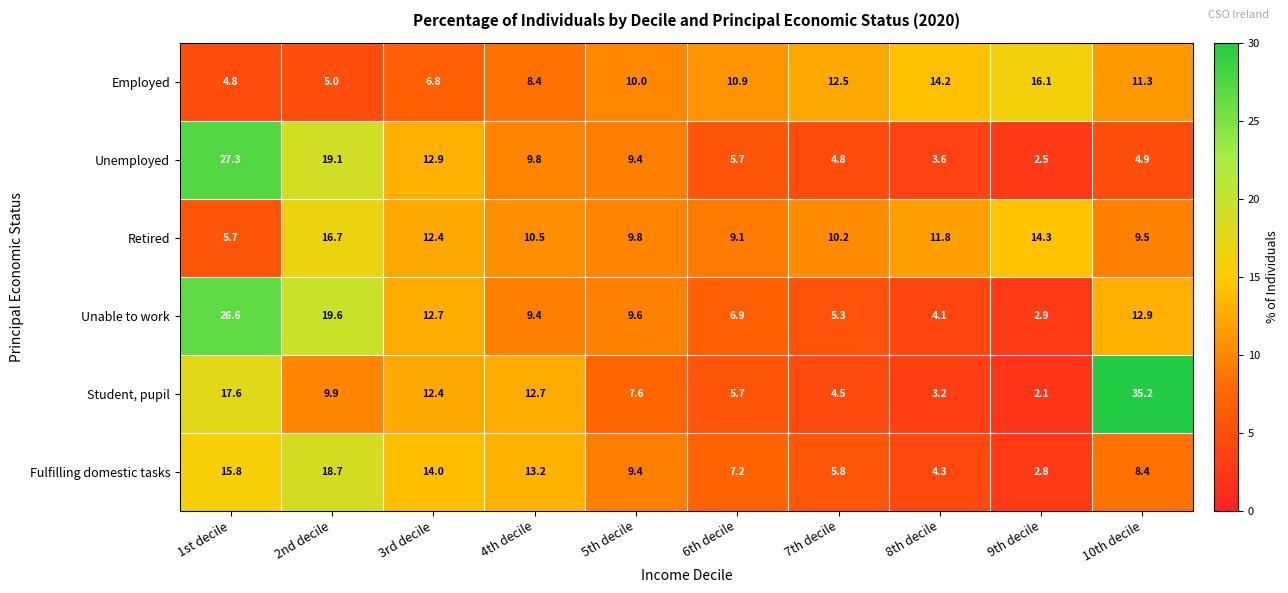

What is the difference between the maximum and minimum values in the Unemployed series?

24.8